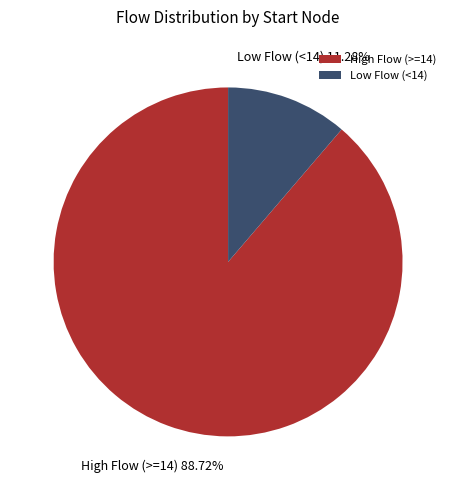

How many slices are in this pie chart?

2